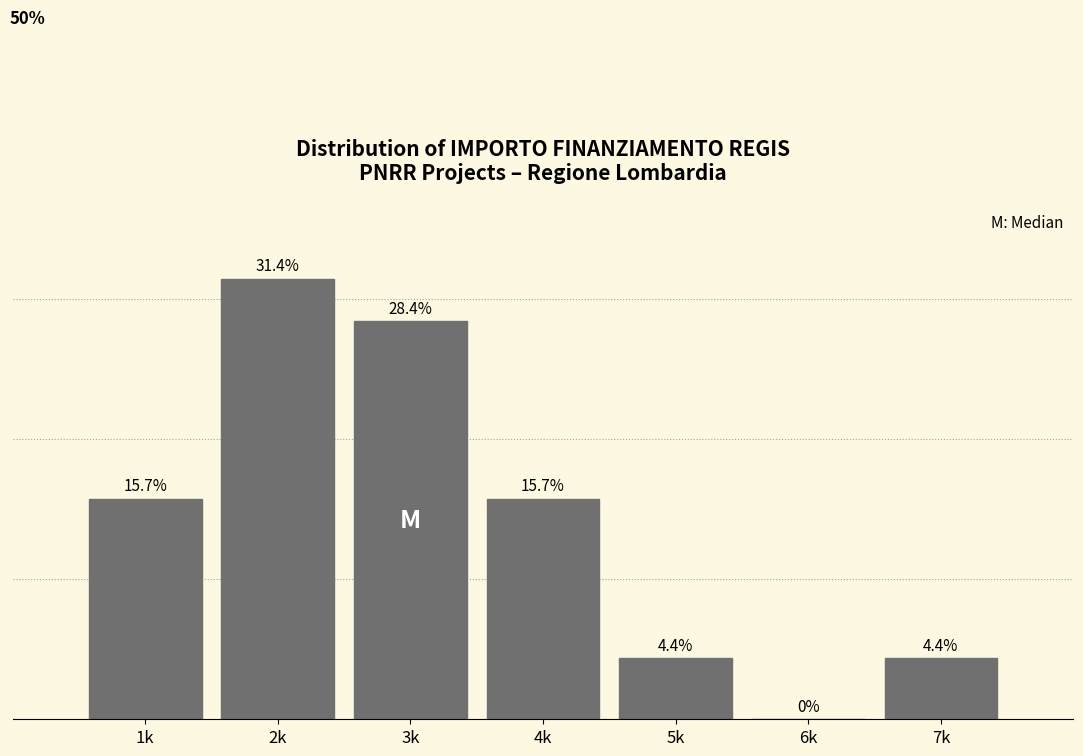

Which category has the highest value across all series?

2k